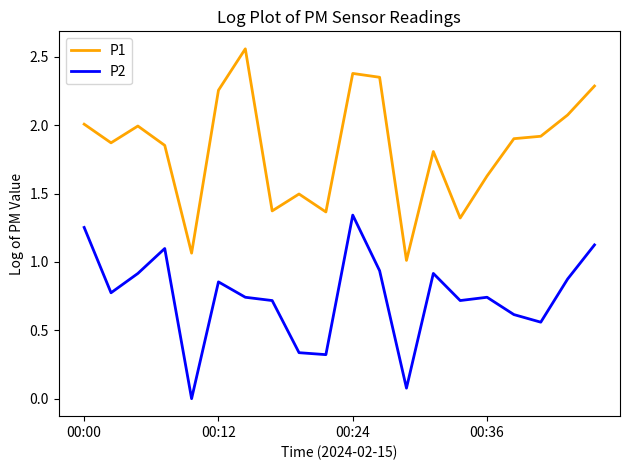

Does the chart display data point markers on the line(s)?

No